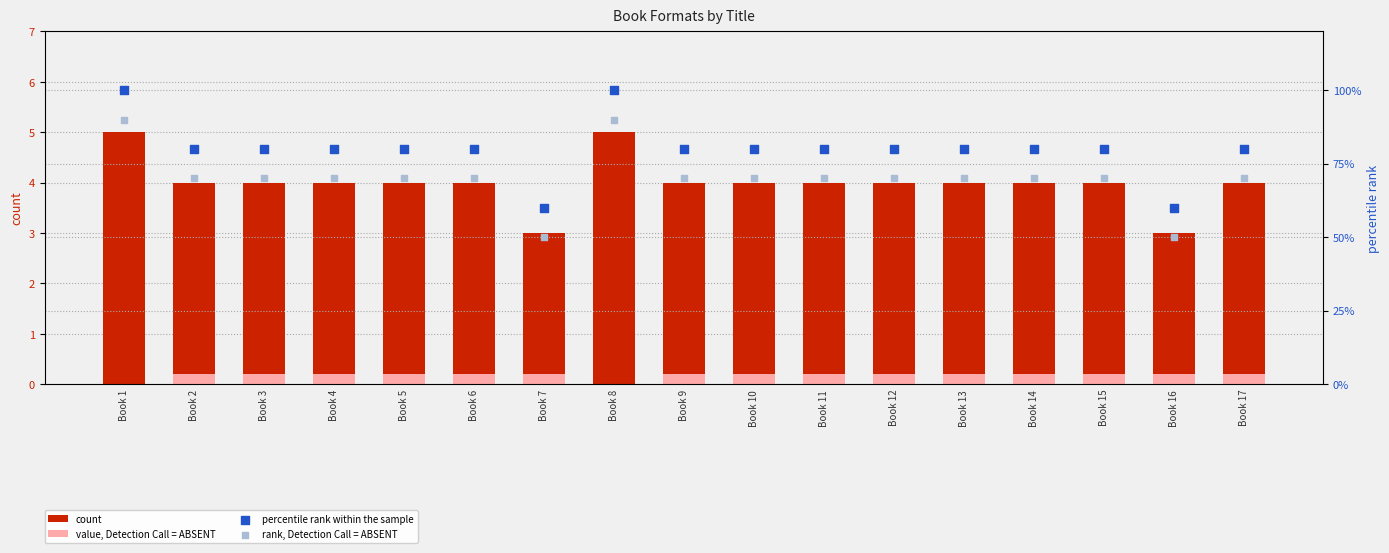

What is the total value across all series at Book 8?

195.0